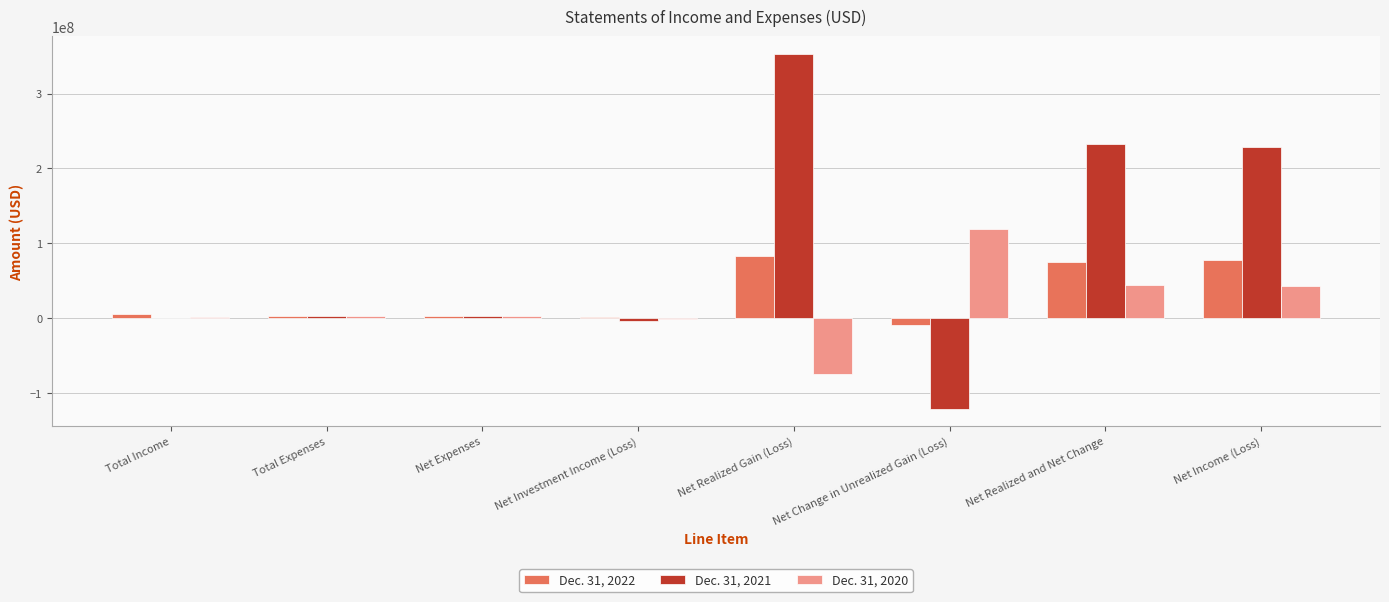

What is the maximum value shown in the chart?

352655235